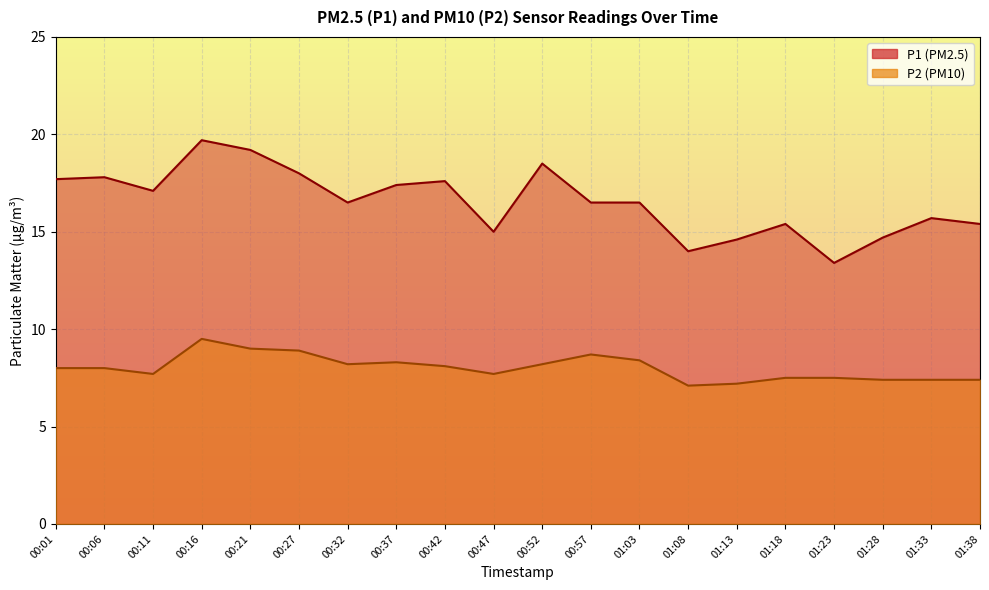

Where is the first local maximum for P2?

00:16